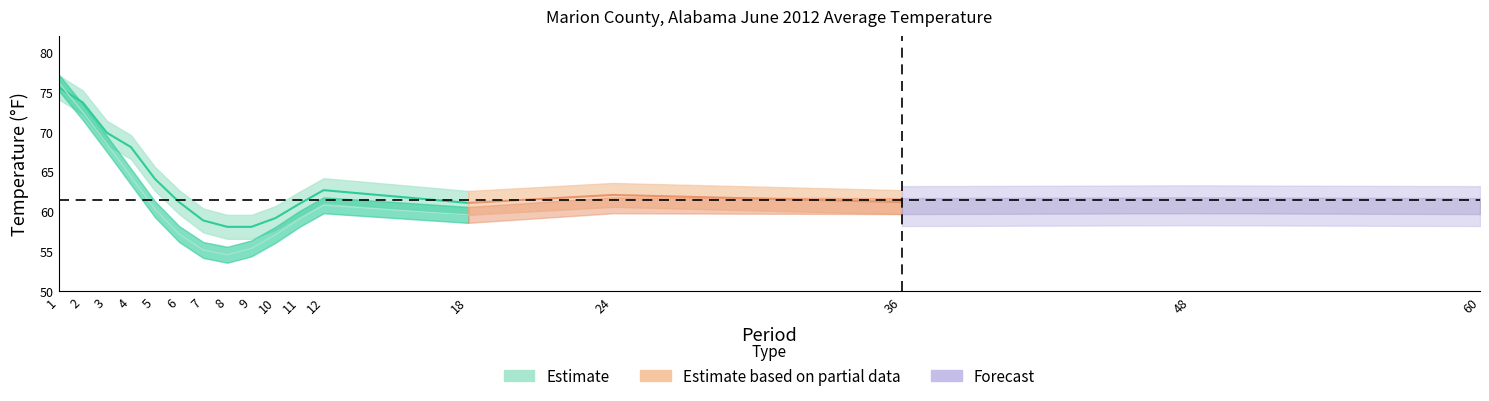

Reading right to left, list all the values displayed in this chart.

Value: 61.2	61.0	61.2	62.1	61.1	62.7	61.0	59.2	58.1	58.1	58.9	61.2	64.1	68.1	69.9	73.7	75.6
Mean: 60.7	60.8	60.7	60.8	59.6	60.8	59.1	57.1	55.4	54.6	55.2	57.2	60.3	64.4	68.5	72.5	76.2
Departure: 0.5	0.2	0.5	1.3	1.5	1.9	1.9	2.1	2.7	3.5	3.7	4.0	3.8	3.7	1.4	1.2	-0.6